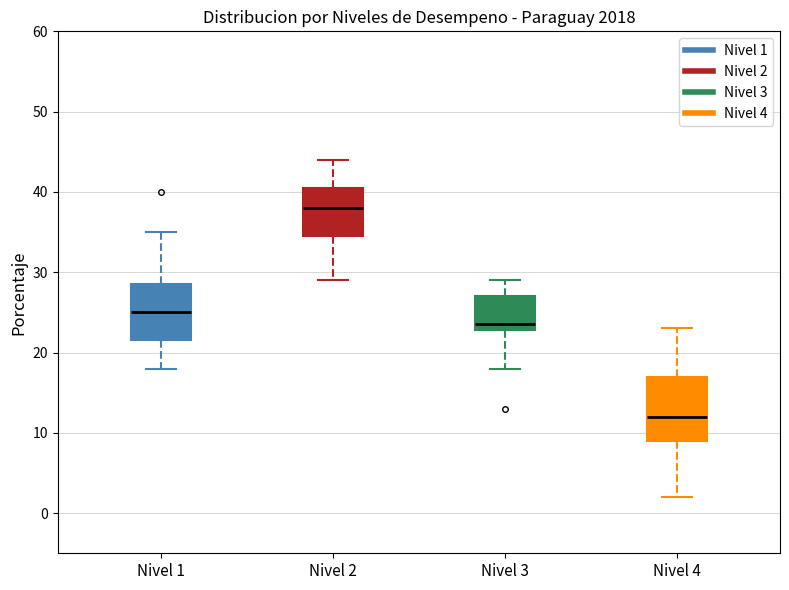

Reading left to right, transcribe this box plot: for each box, give where its median line is, the range the box spans, and where its two whiskers end, as read against the y-axis. The values are not printed on the chart, so give them approximately, as read against the axis.

Nivel 1: median 25, box 22 to 29, whiskers 18 to 35
Nivel 2: median 38, box 35 to 41, whiskers 29 to 44
Nivel 3: median 24, box 23 to 27, whiskers 18 to 29
Nivel 4: median 12, box 9 to 17, whiskers 2 to 23